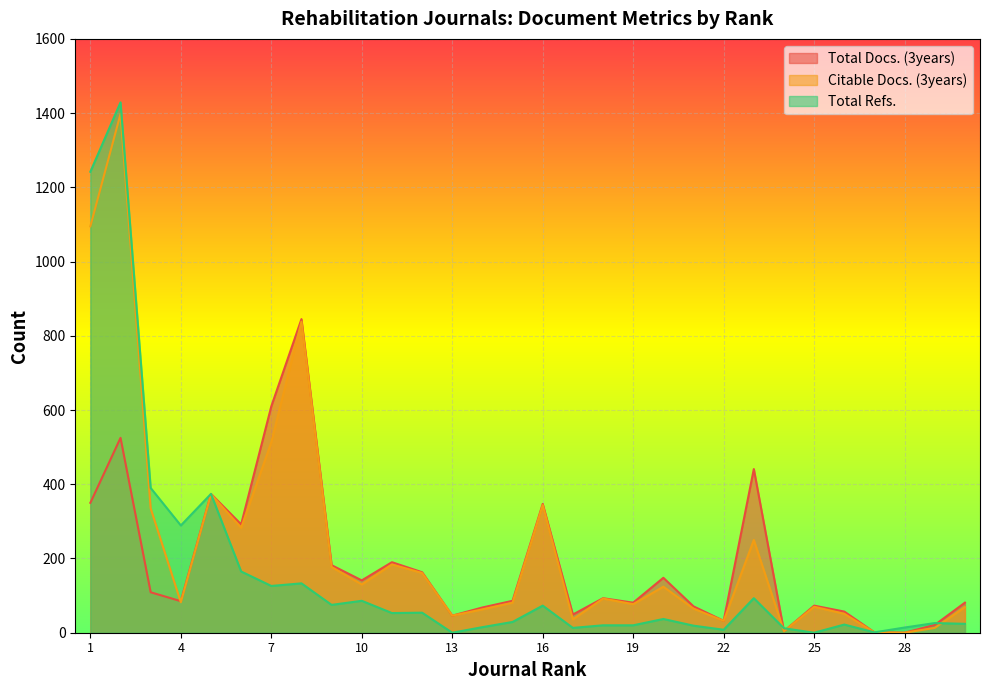

How many interior local valleys does the Total Docs. (3years) series have?

9